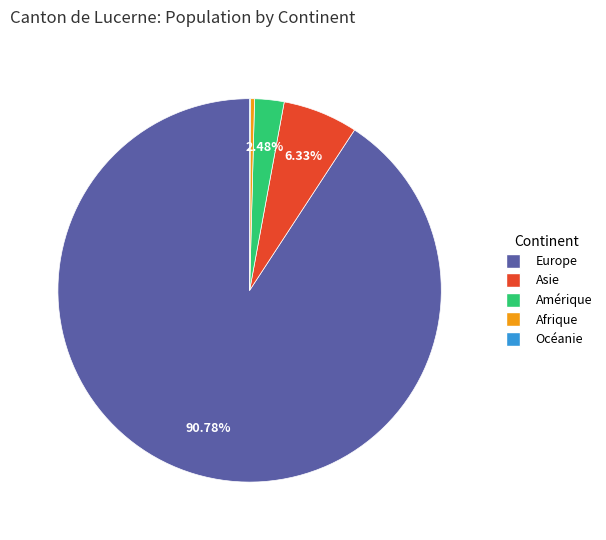

Is the sum of Europe and Amérique greater than half?

Yes